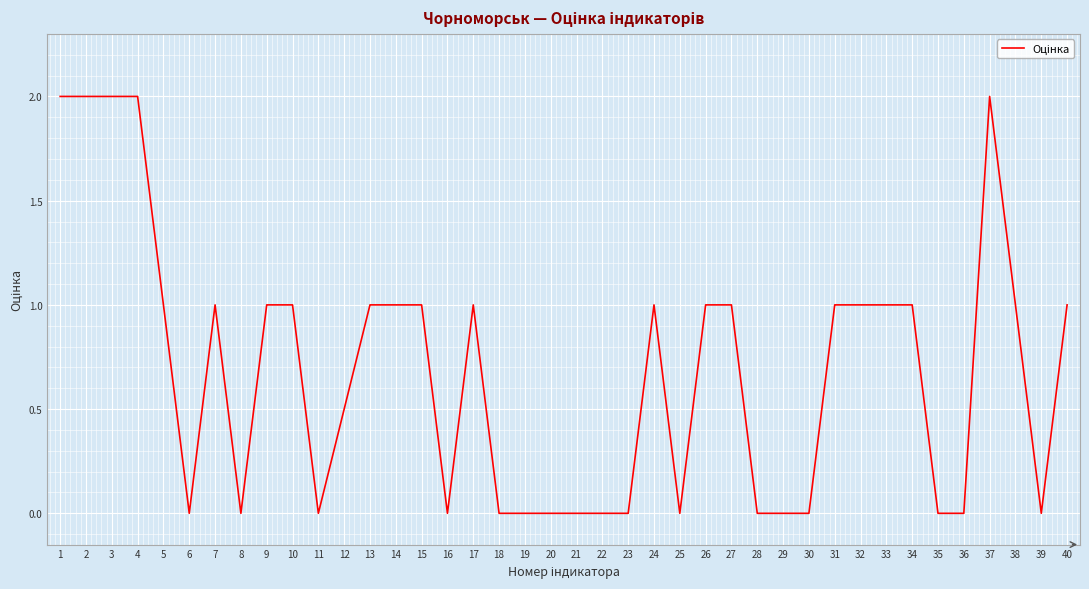

What is the greatest value displayed?

2.0